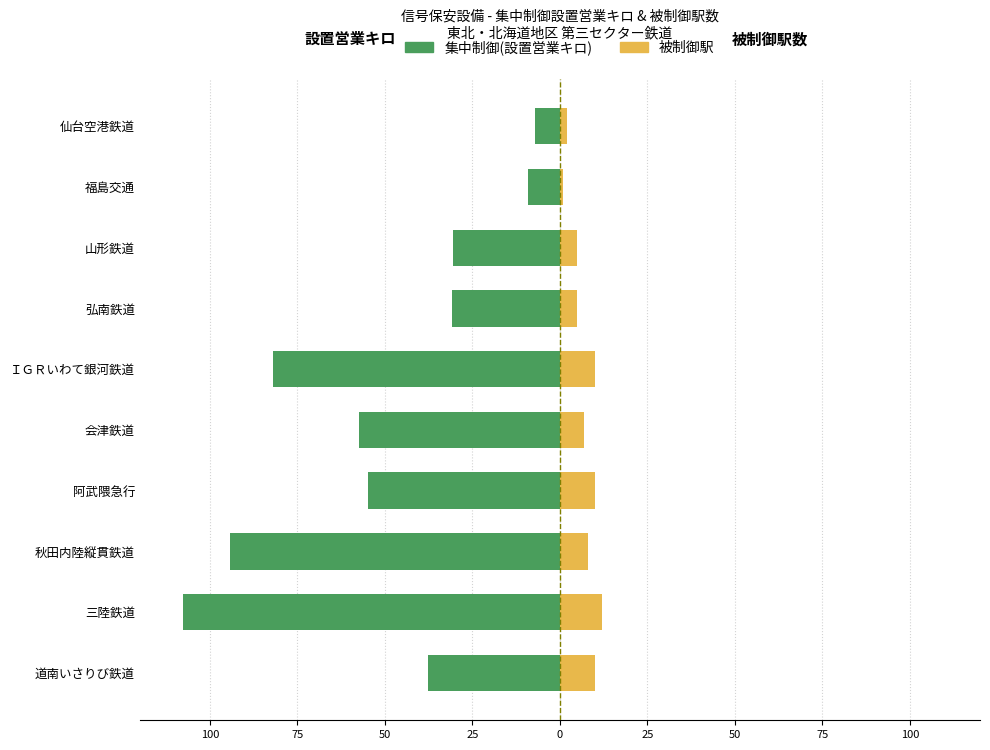

What is the difference between the maximum and minimum values in the 集中制御(設置営業キロ) series?

100.5